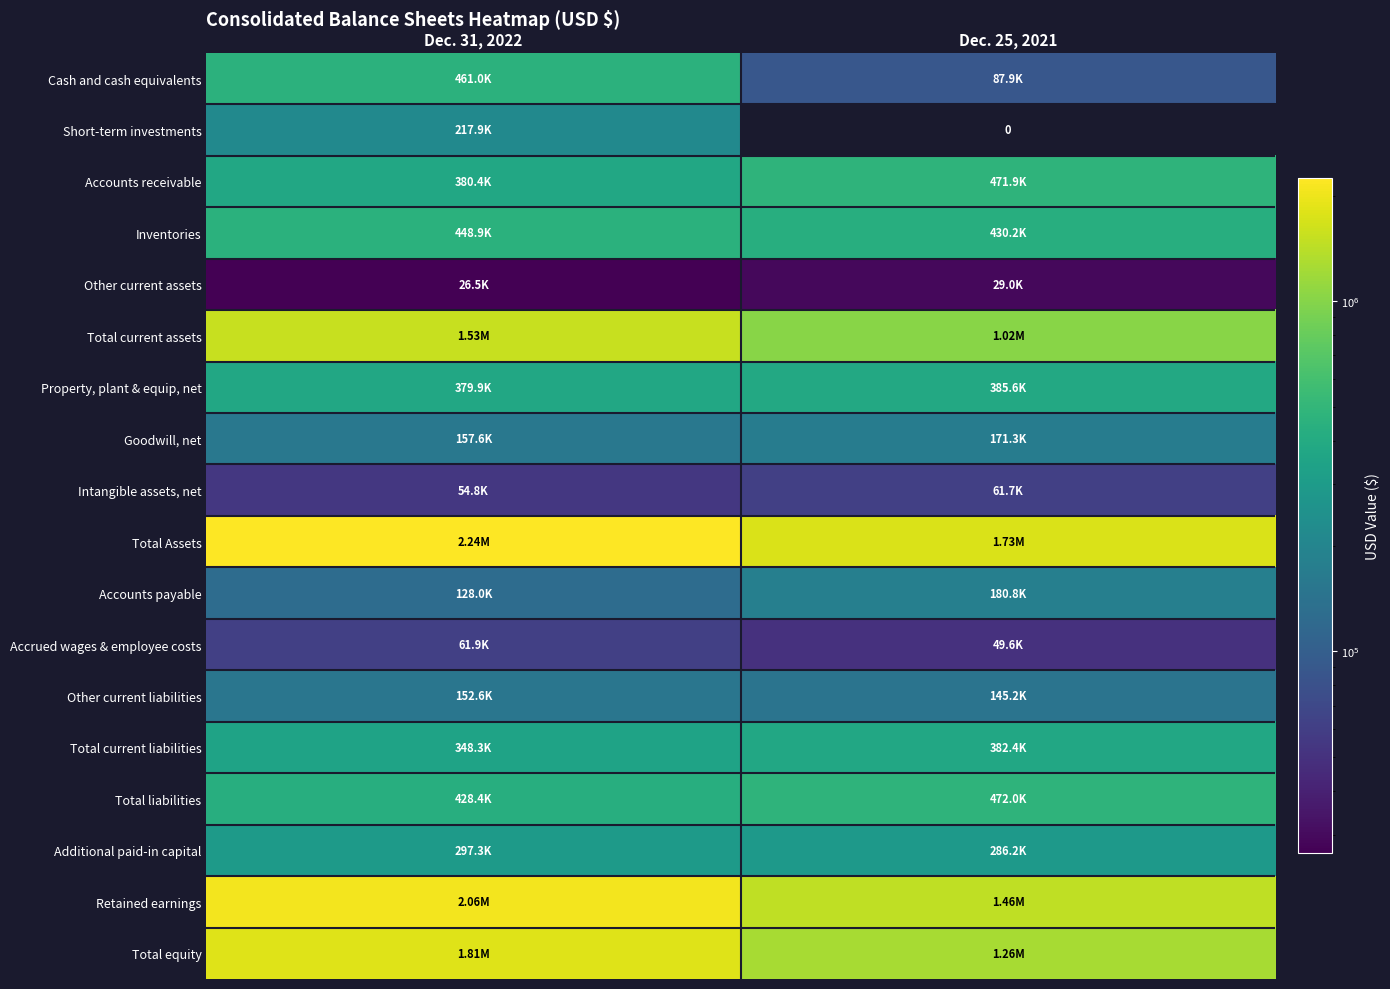

The Total current assets series shows 721396 at Dec. 31, 2022. True or false?

False